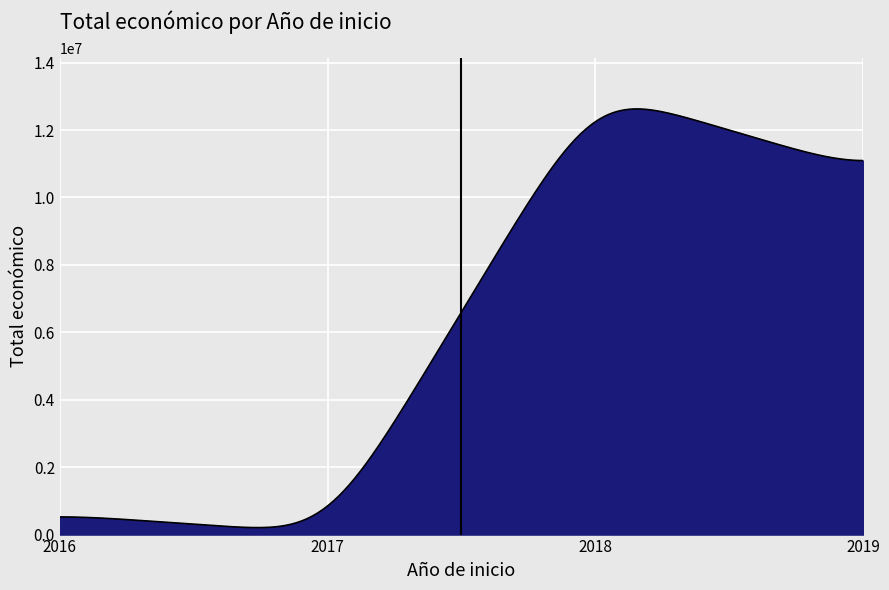

What is the greatest value displayed?

12626140.8